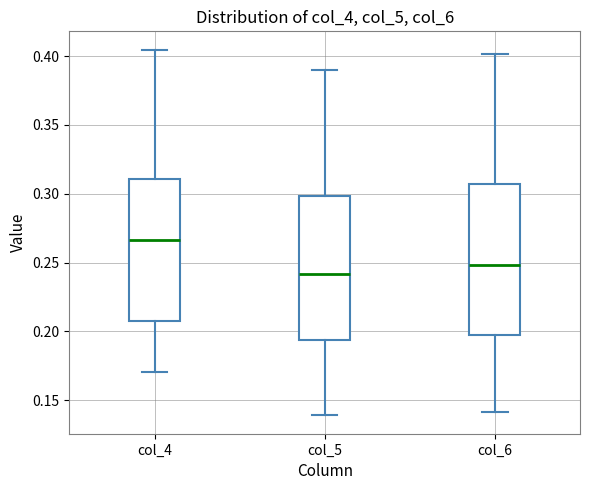

Reading left to right, read every box against the y-axis: the position of its median line, the range the box covers, and the ends of its whiskers. The values are not printed on the chart, so give them approximately, as read against the axis.

col_4: median 0.265, box 0.205 to 0.310, whiskers 0.170 to 0.405
col_5: median 0.240, box 0.195 to 0.300, whiskers 0.140 to 0.390
col_6: median 0.250, box 0.200 to 0.305, whiskers 0.140 to 0.400